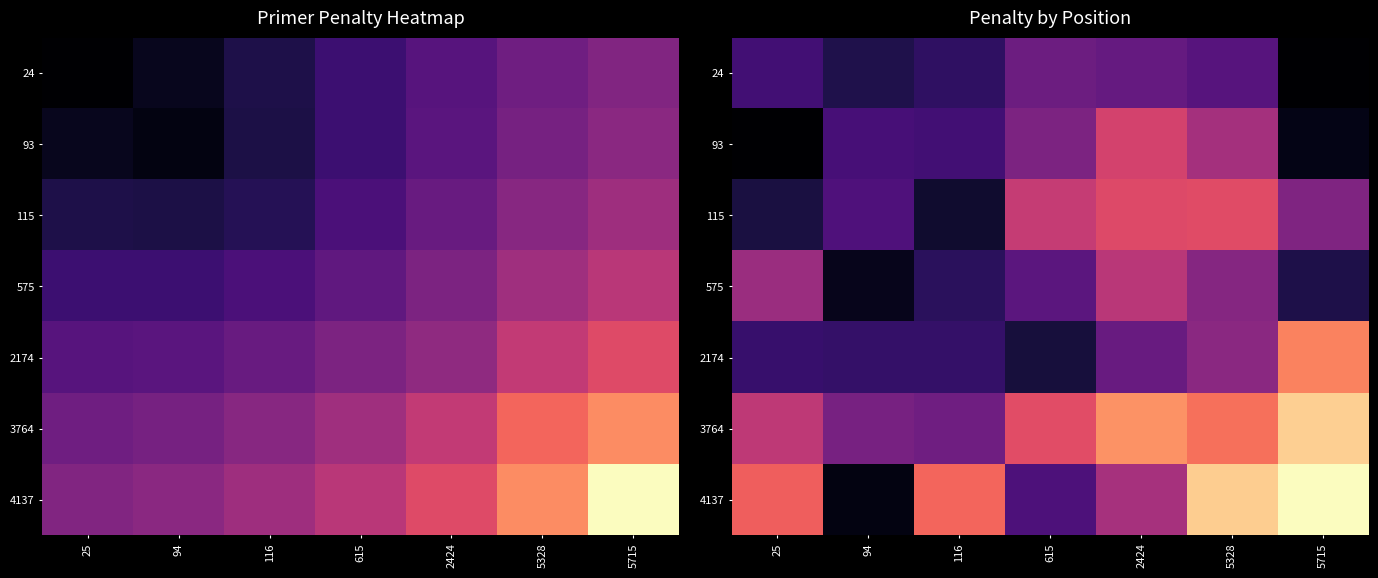

At which category does the chart reach its peak across all series?

5715